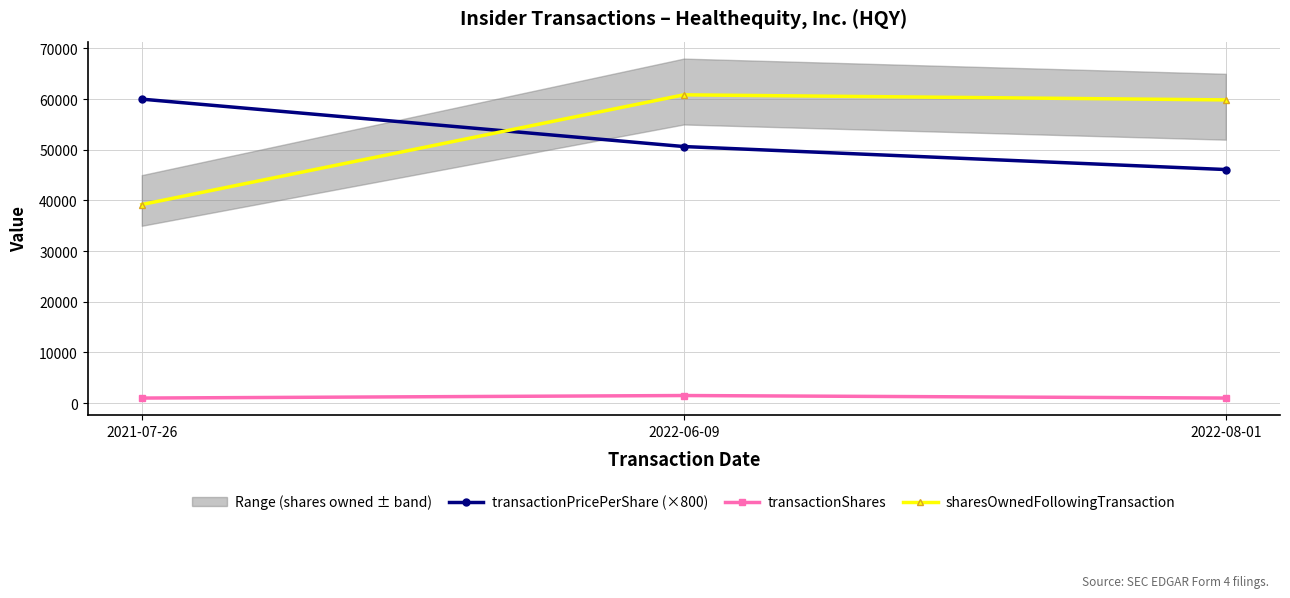

Read the sharesOwnedFollowingTransaction value at 2022-08-01.

59850.0